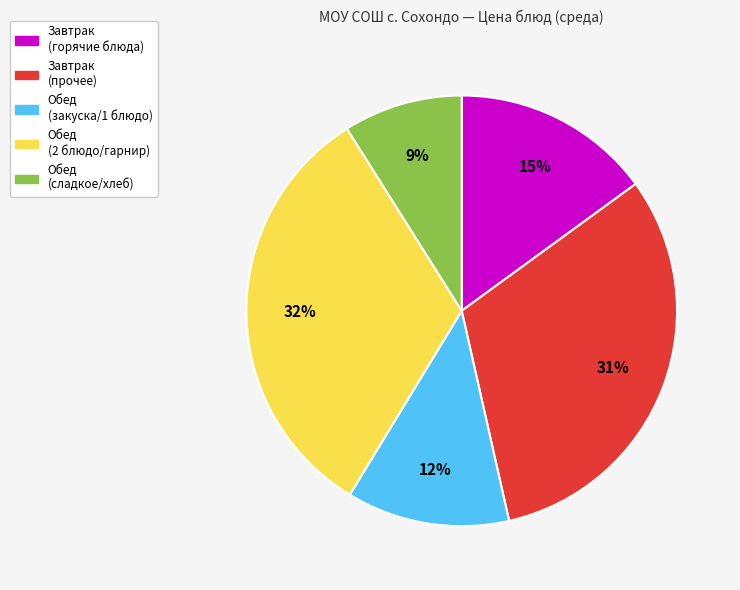

To the nearest percent, what is the average slice percentage?

20%